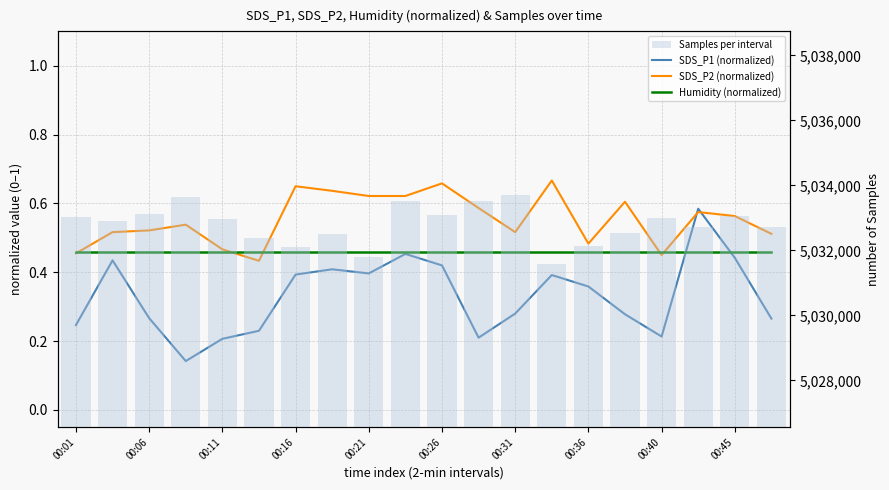

What is the average value of the SDS_P1 (normalized) series?

0.3